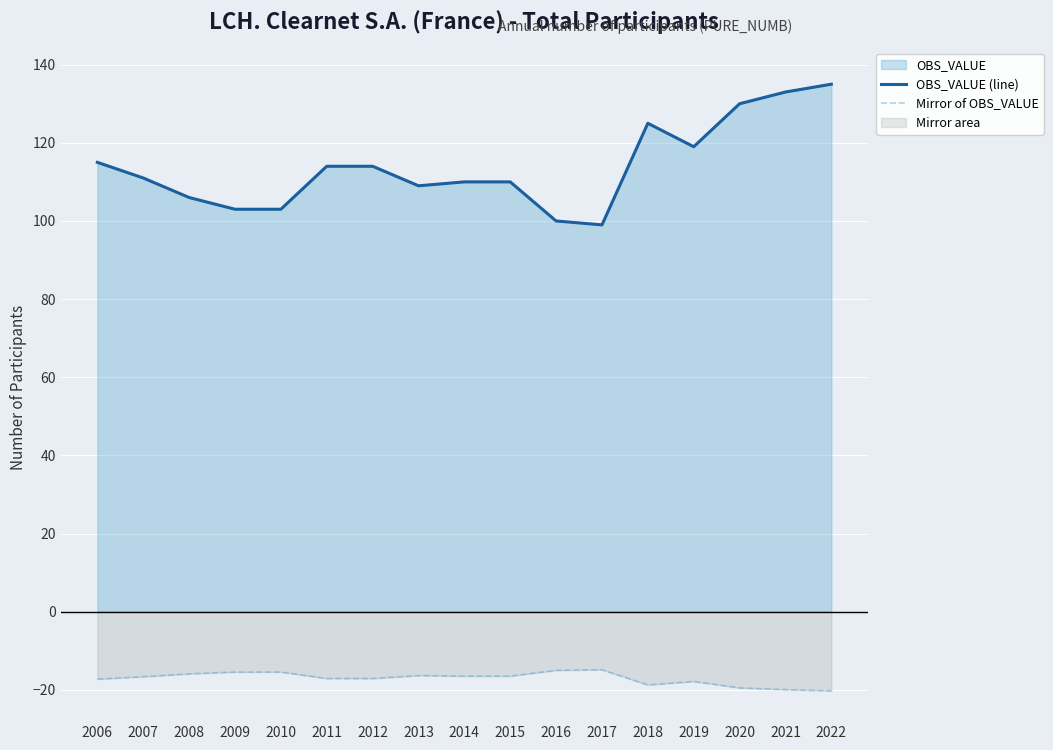

True or false: Mirror of OBS_VALUE and OBS_VALUE (line) cross at least once.

False